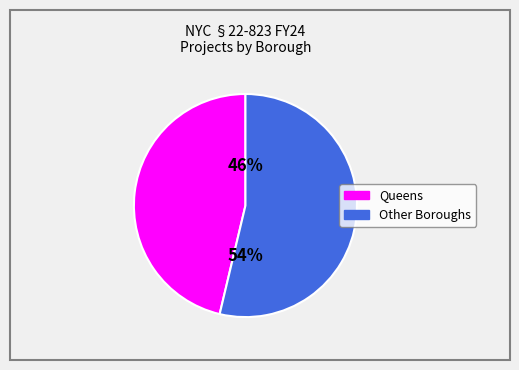

Combined, do Other Boroughs and Queens account for over 50%?

Yes